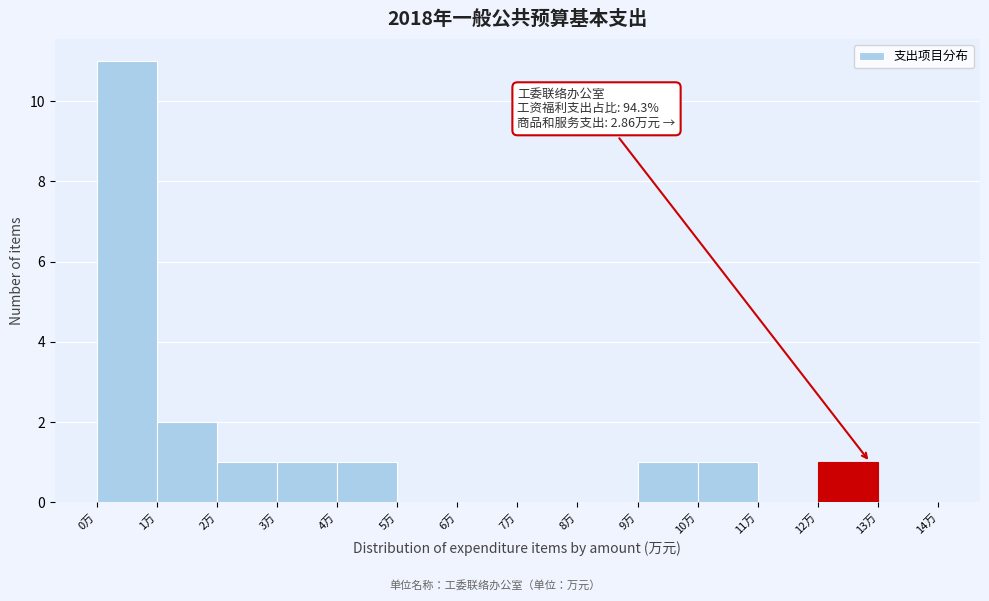

Over which range of the x-axis is the bar tallest?

0 to 1